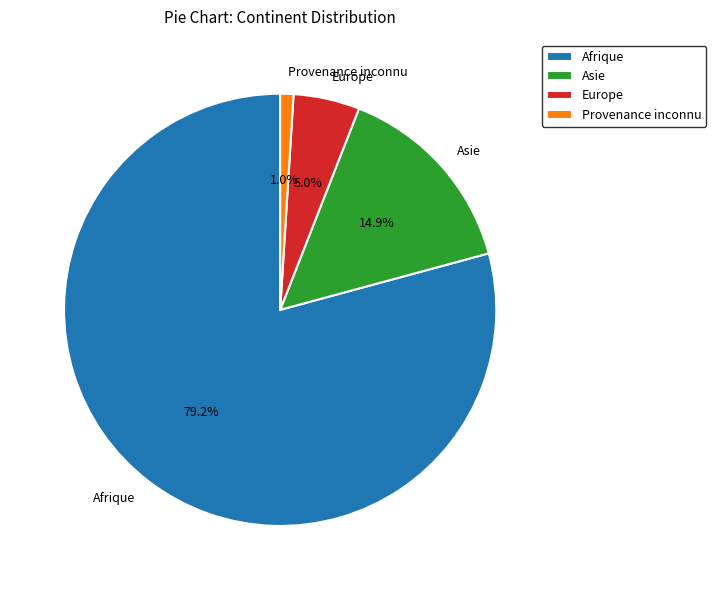

To the nearest percent, what portion does Asie represent?

15%